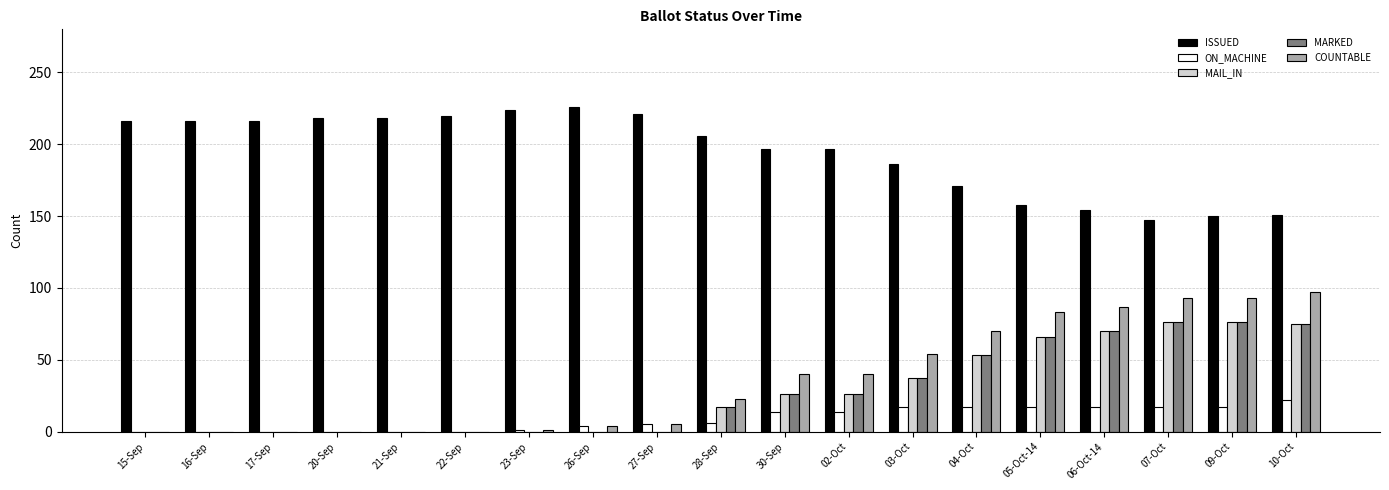

Is it true that ON_MACHINE equals 0 at 16-Sep?

True